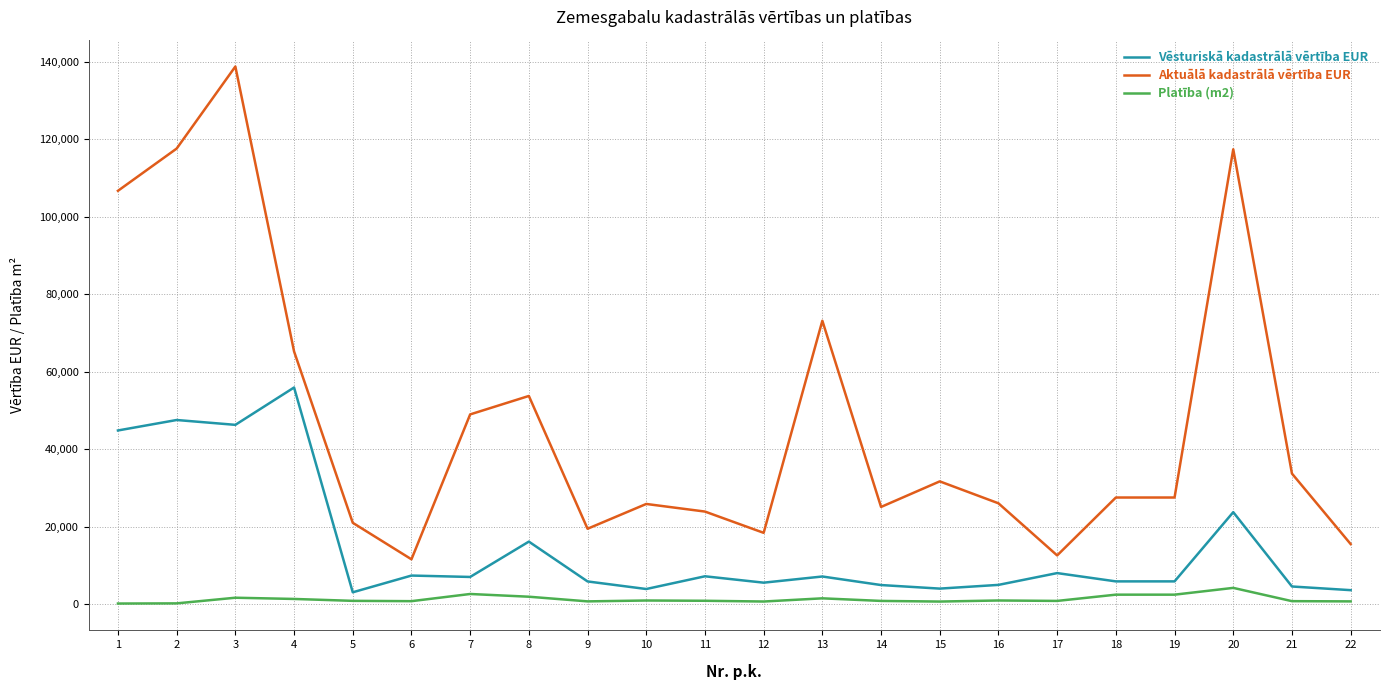

How many lines are shown in the chart?

3